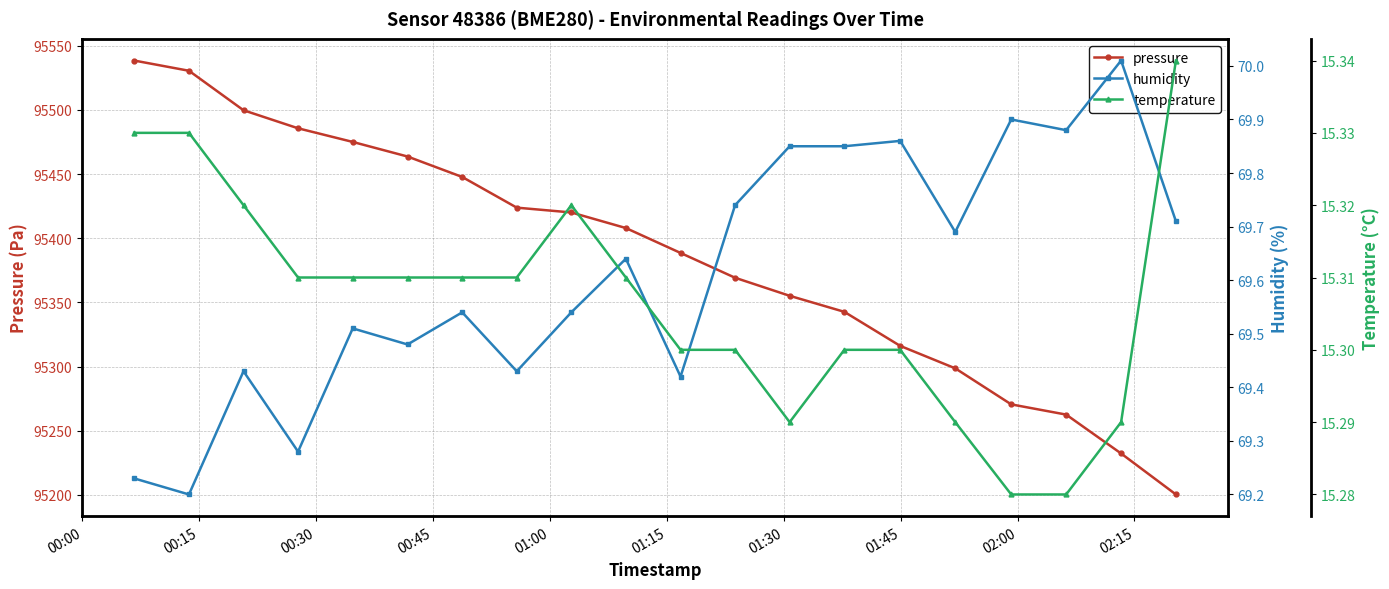

What is the average value of the pressure series?

95386.4